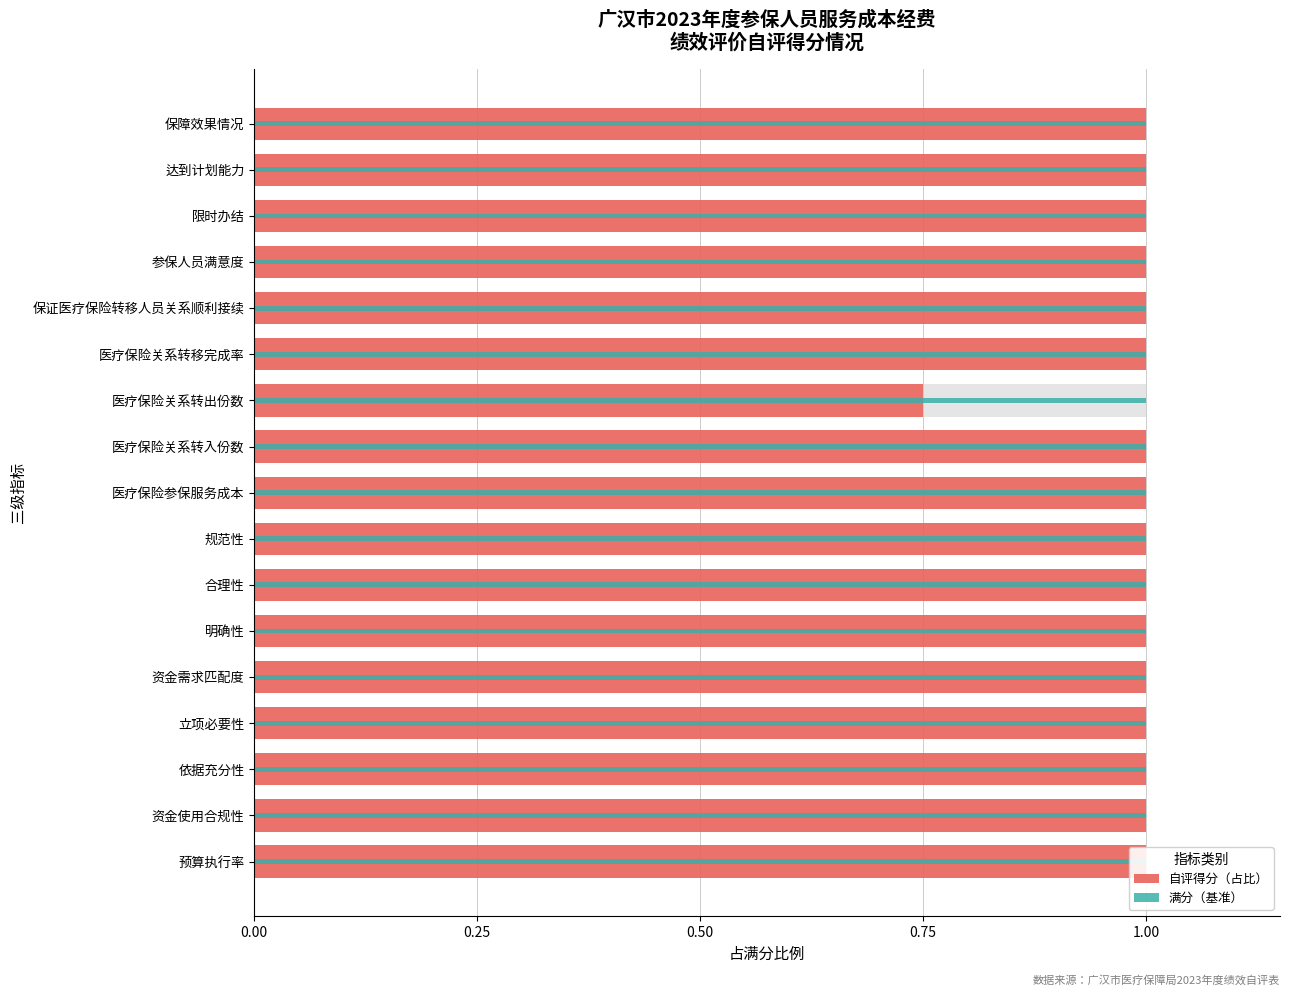

What is the value of the 自评得分（占比） bar at the 16th from the left?

1.0